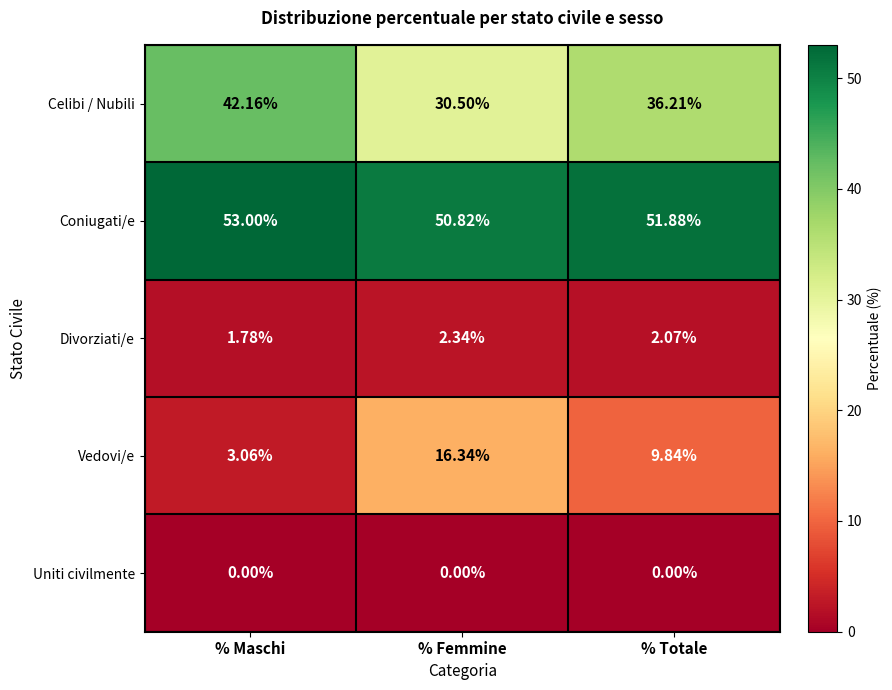

Which series has the largest range (max minus min)?

Vedovi/e